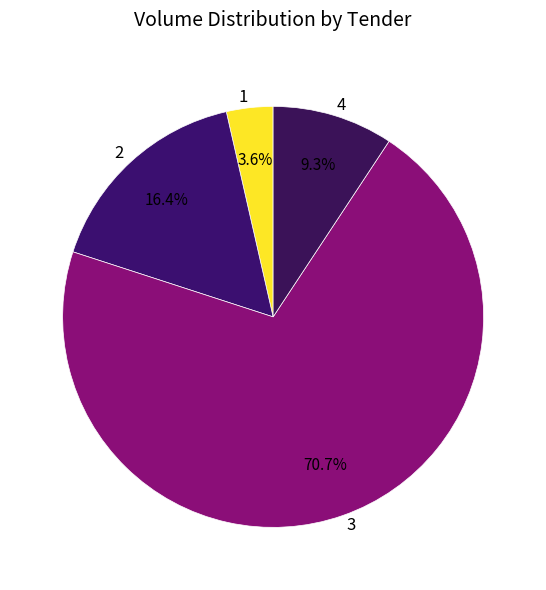

Does 4 account for over 50% of the chart?

No